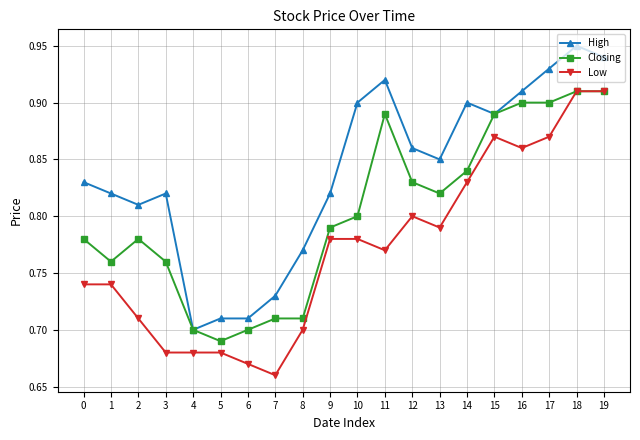

At which label does Low reach its minimum?

7